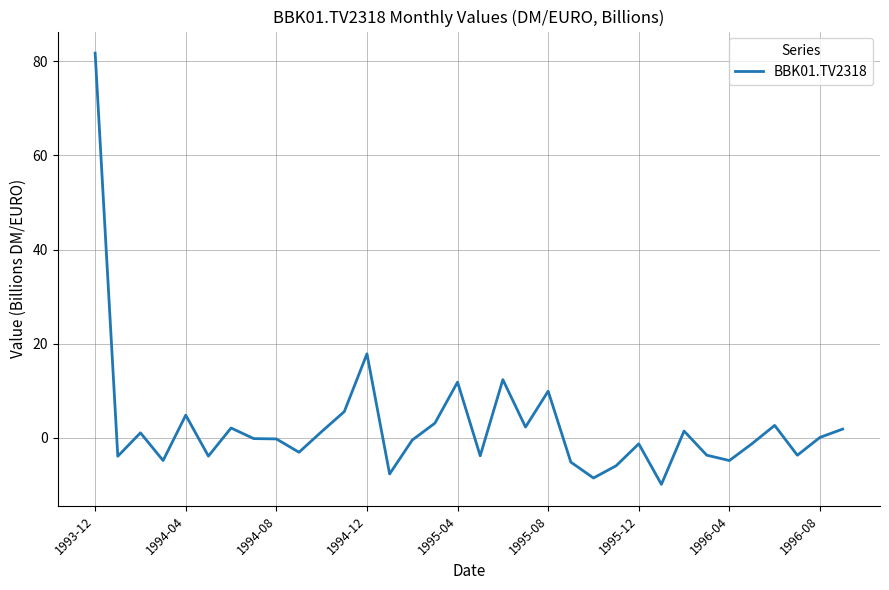

What is the maximum value shown in the chart?

81.7